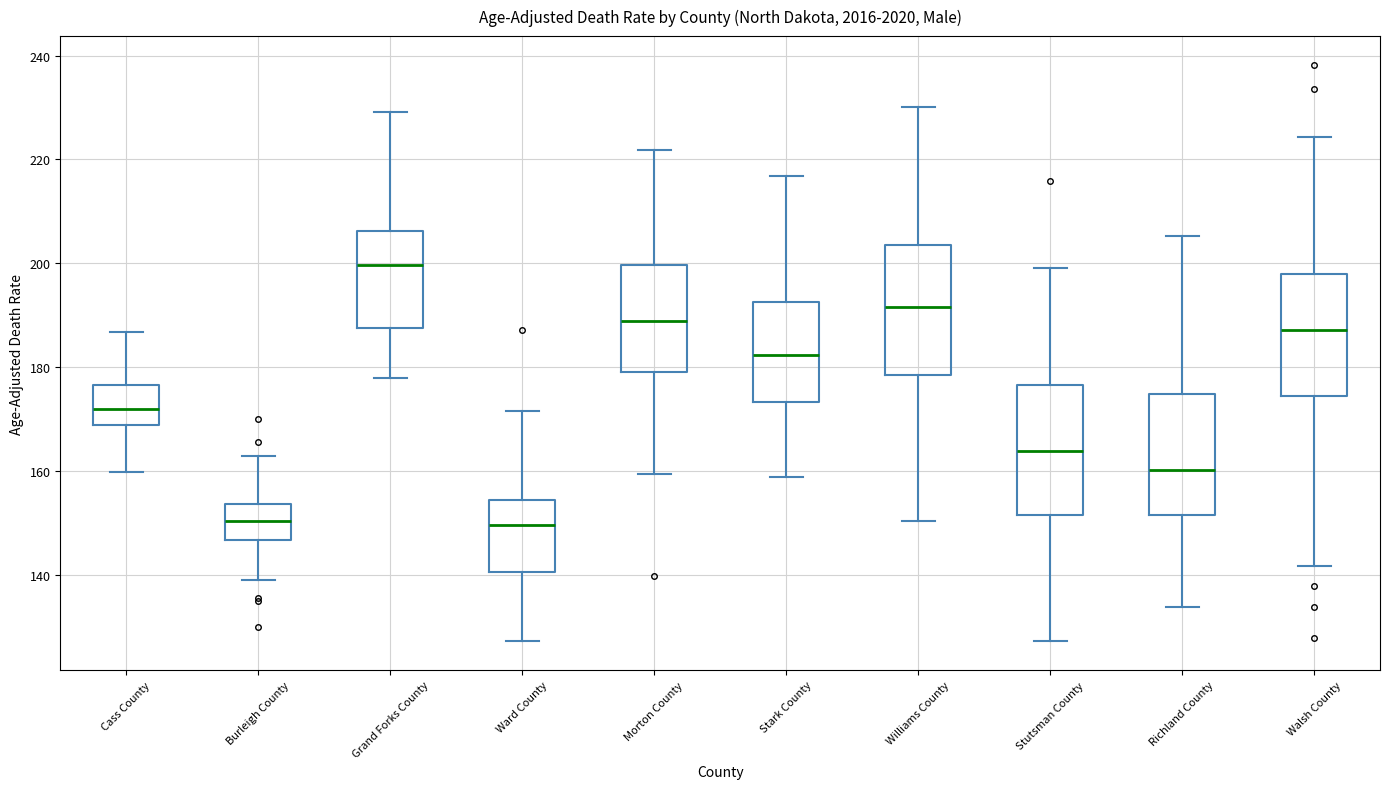

Reading left to right, transcribe this box plot: for each box, give where its median line is, the range the box spans, and where its two whiskers end, as read against the y-axis. The values are not printed on the chart, so give them approximately, as read against the axis.

Cass County: median 172, box 168 to 176, whiskers 160 to 186
Burleigh County: median 150, box 146 to 154, whiskers 140 to 162
Grand Forks County: median 200, box 188 to 206, whiskers 178 to 230
Ward County: median 150, box 140 to 154, whiskers 128 to 172
Morton County: median 188, box 180 to 200, whiskers 160 to 222
Stark County: median 182, box 174 to 192, whiskers 158 to 216
Williams County: median 192, box 178 to 204, whiskers 150 to 230
Stutsman County: median 164, box 152 to 176, whiskers 128 to 200
Richland County: median 160, box 152 to 174, whiskers 134 to 206
Walsh County: median 188, box 174 to 198, whiskers 142 to 224